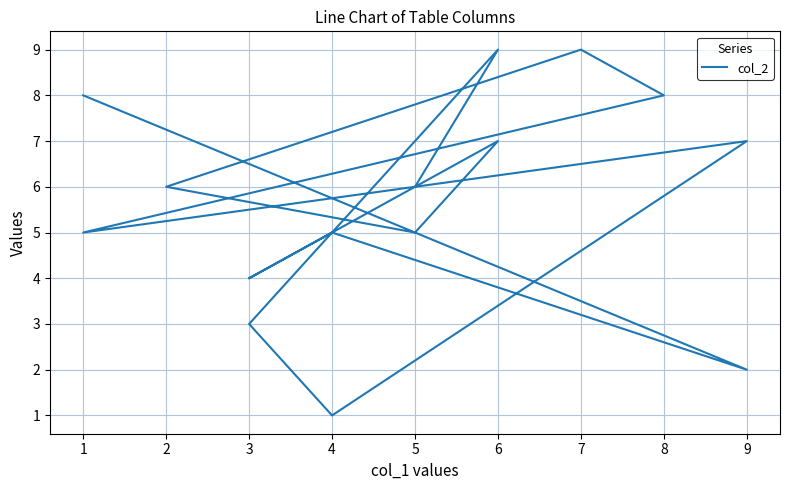

Is it true that the value at 5 is 5?

True